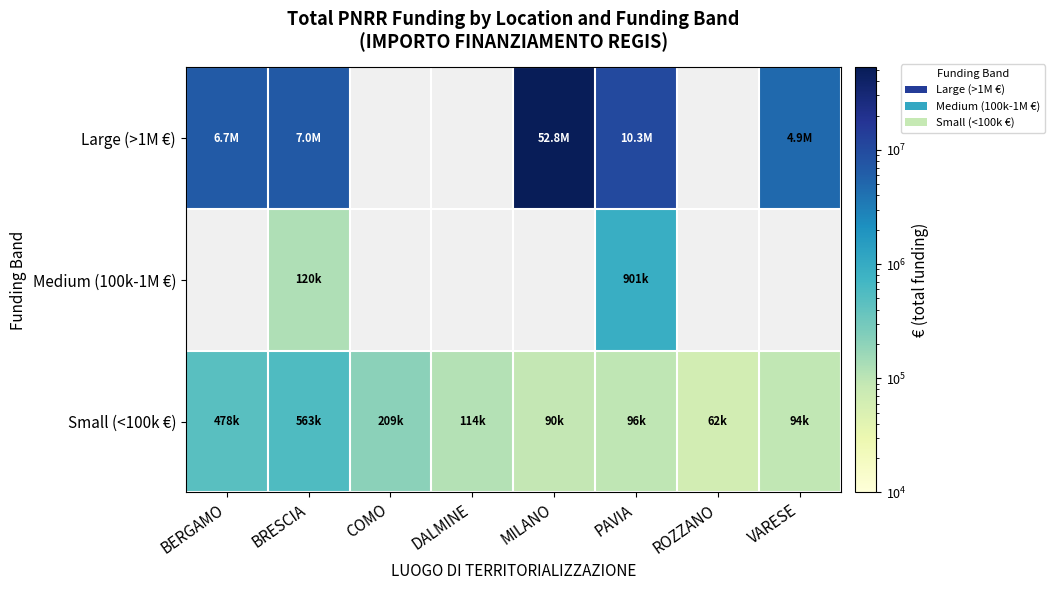

What is the approximate value of Small (<100k €) at ROZZANO?

62062.4